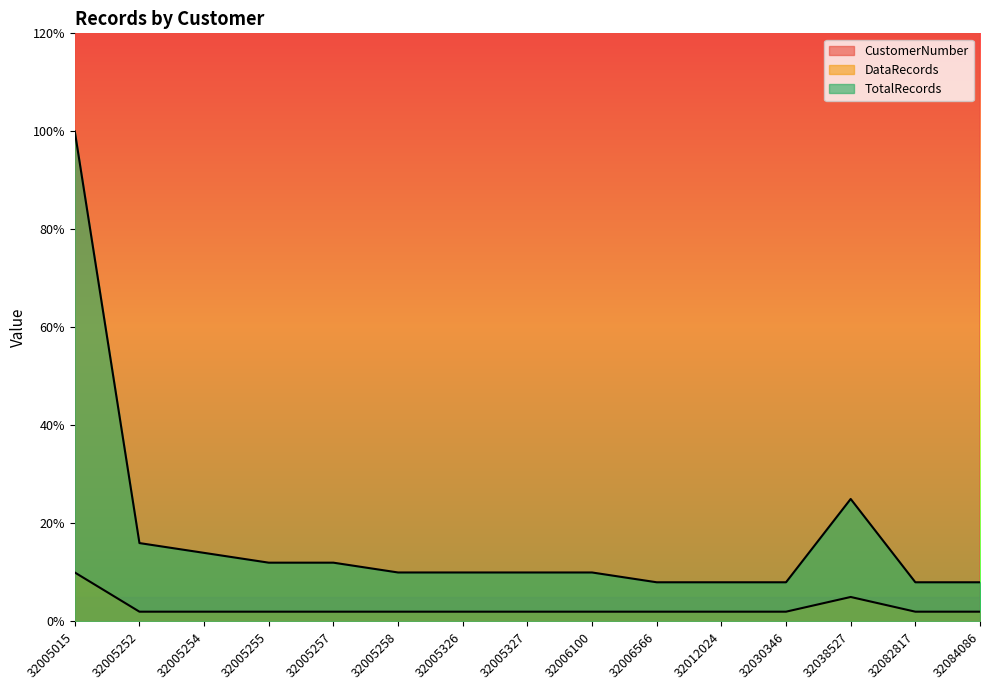

True or false: CustomerNumber and DataRecords intersect in this chart.

False